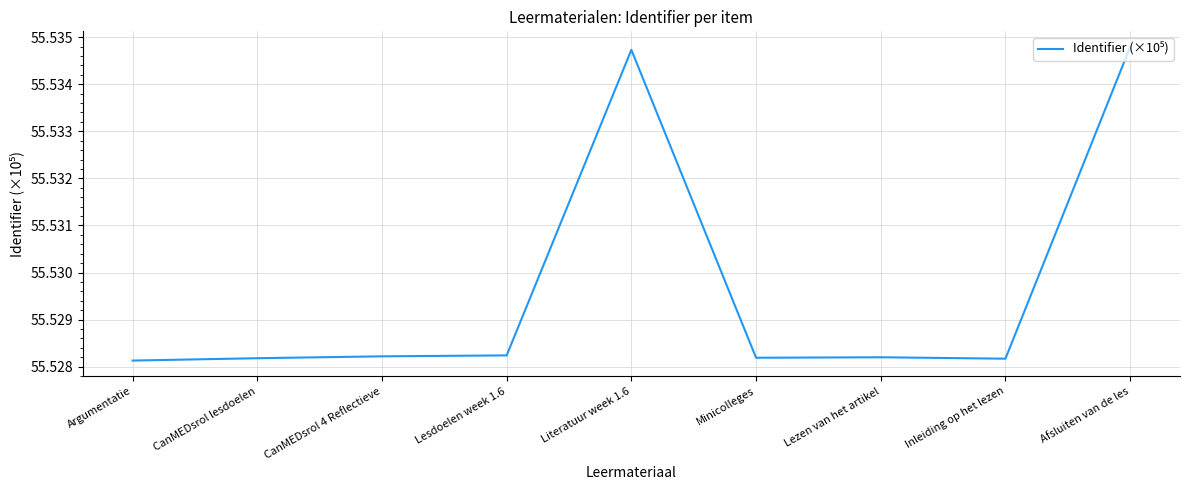

True or false: the data shows 13.1 at Argumentatie.

False